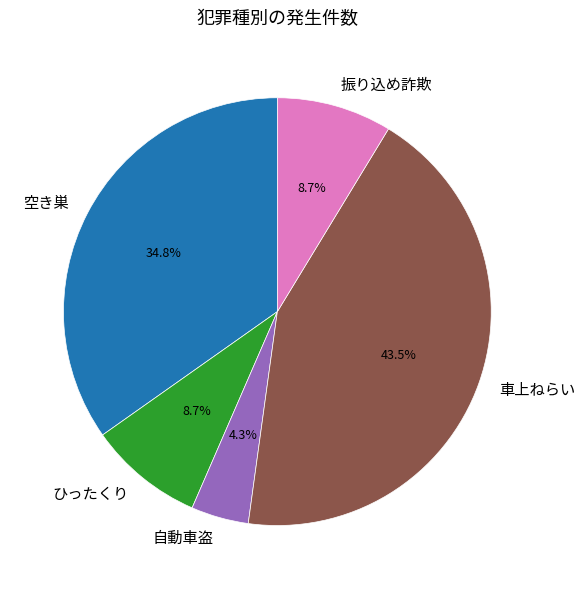

Is 空き巣 the majority of the pie?

No